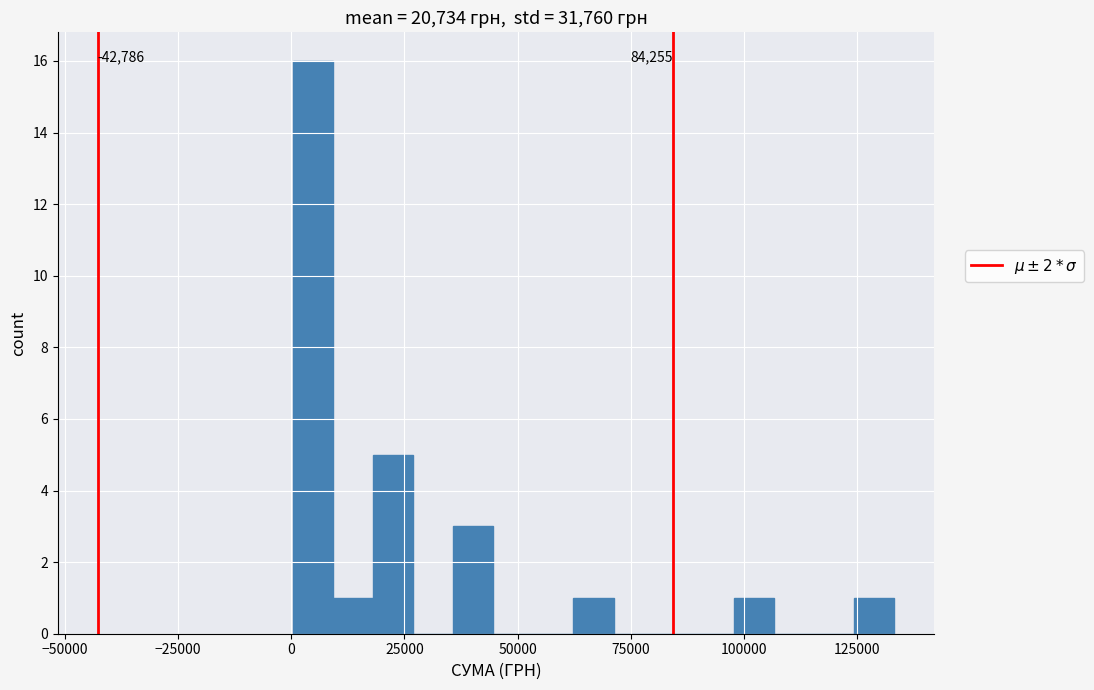

Around what value on the x-axis is the tallest bar? Give the approximate position of its centre, as read against the axis.

5000